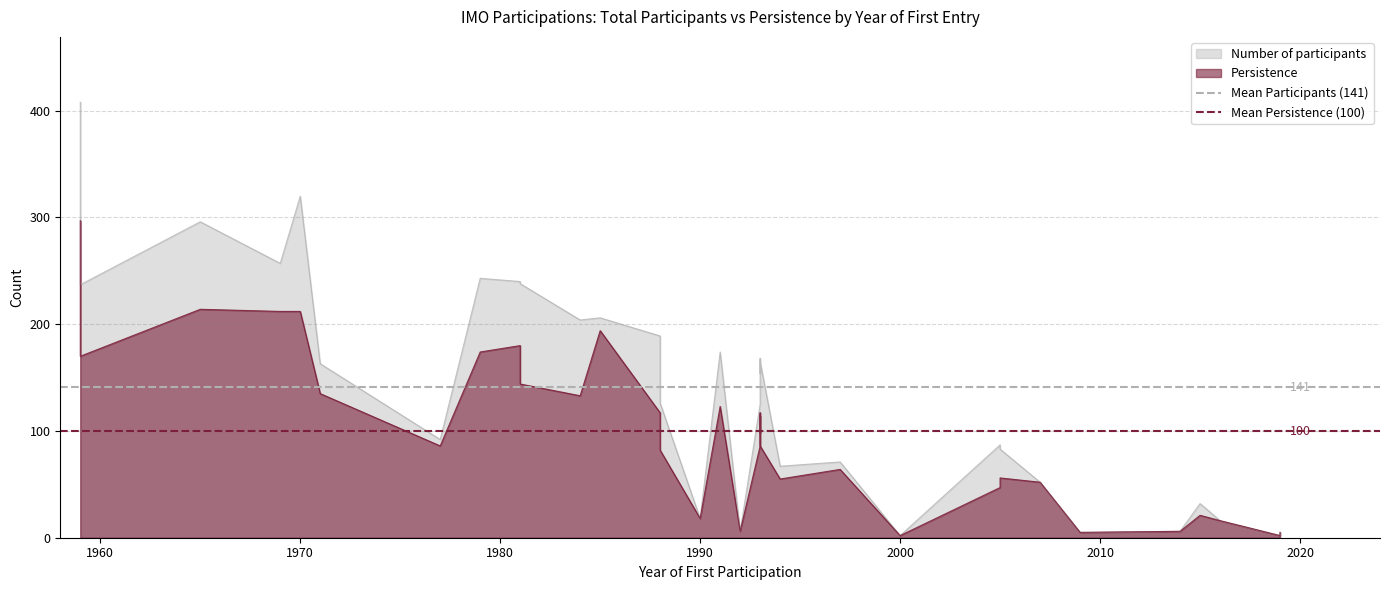

How many series are shown in this chart?

2